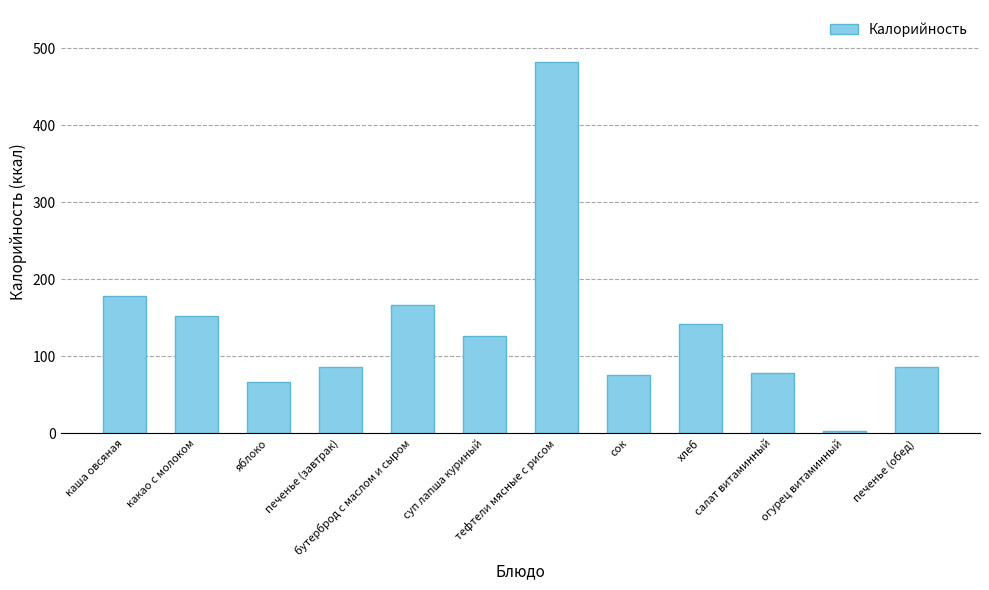

The chart shows a value of 141.6 at хлеб. True or false?

True